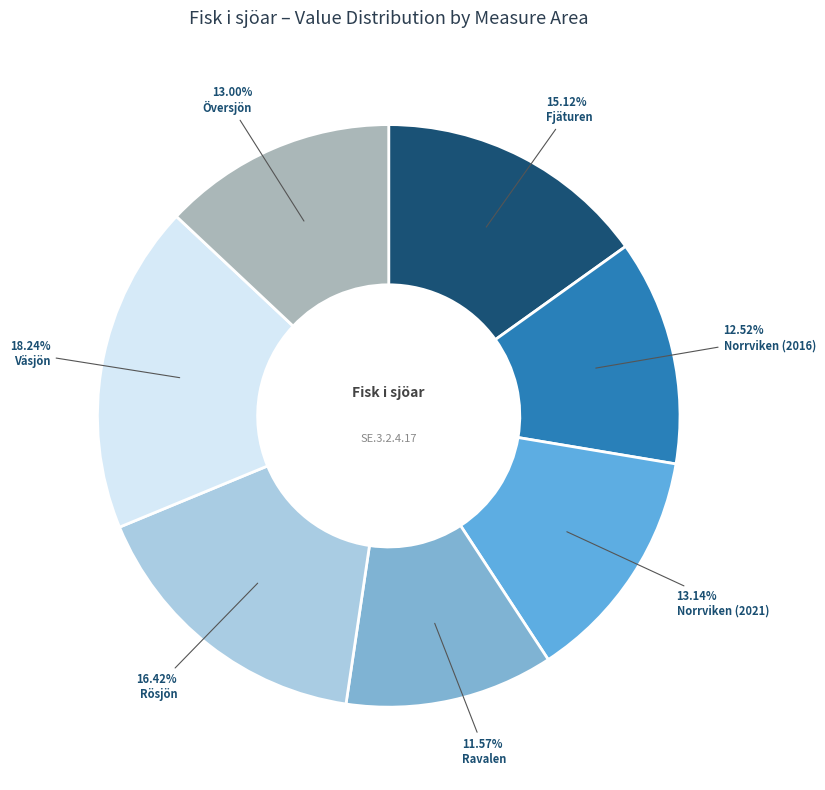

What percentage is the Ravalen slice, to the nearest percent?

12%